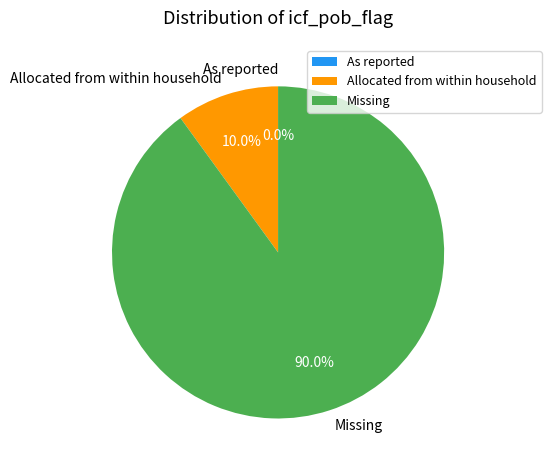

To the nearest percent, what is the average slice percentage?

33%